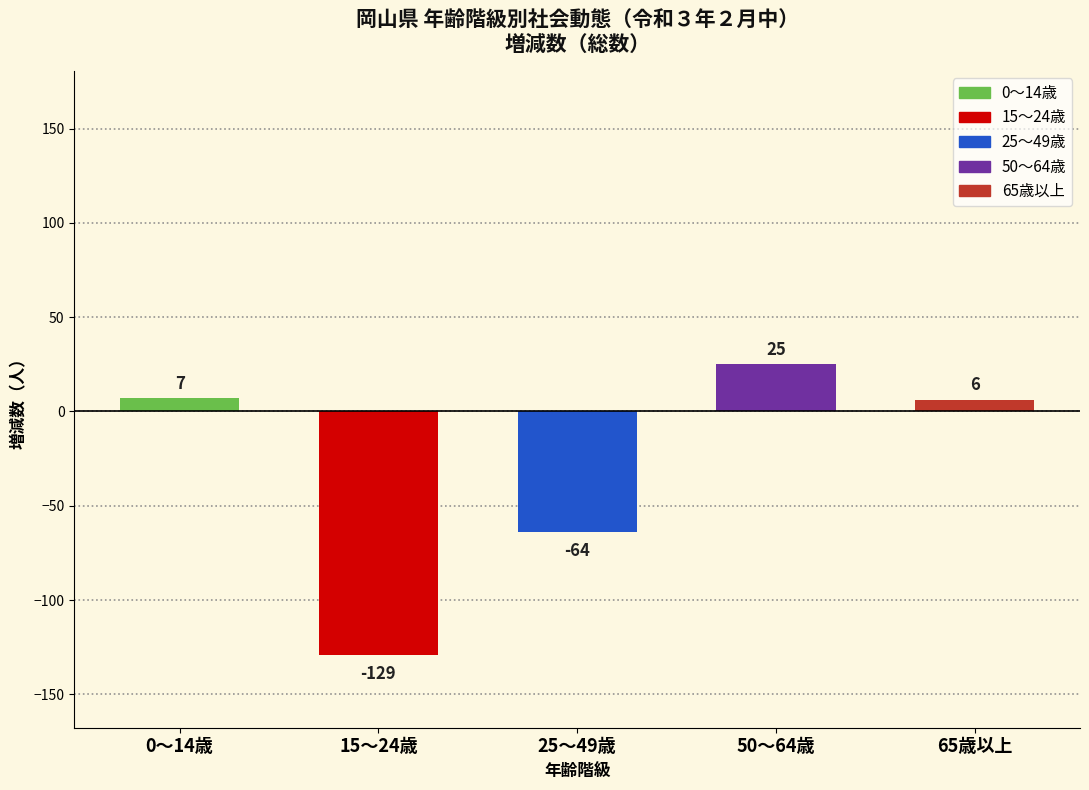

Reading left to right, list all the values displayed in this chart.

0～14歳=7	15～24歳=-129	25～49歳=-64	50～64歳=25	65歳以上=6